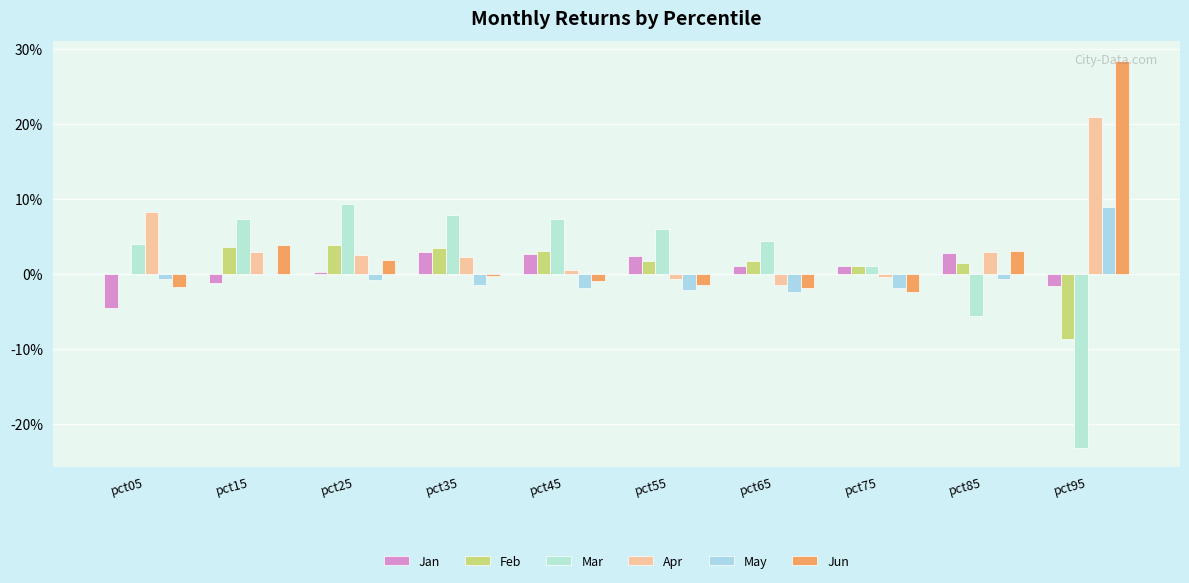

What is the spread (max minus min) of values at pct55?

0.1